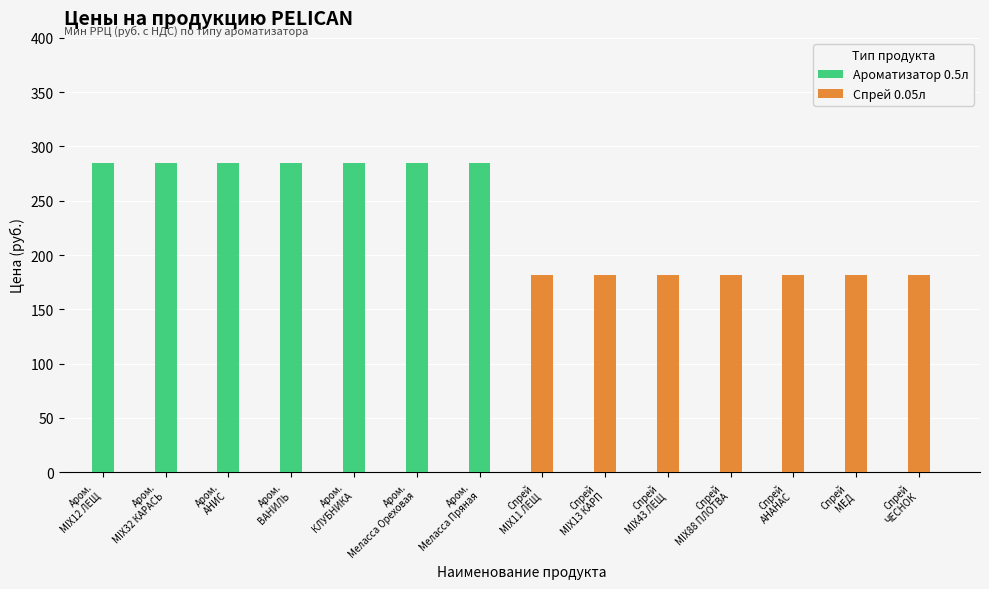

Which series has the largest total across all categories?

Ароматизатор 0.5л